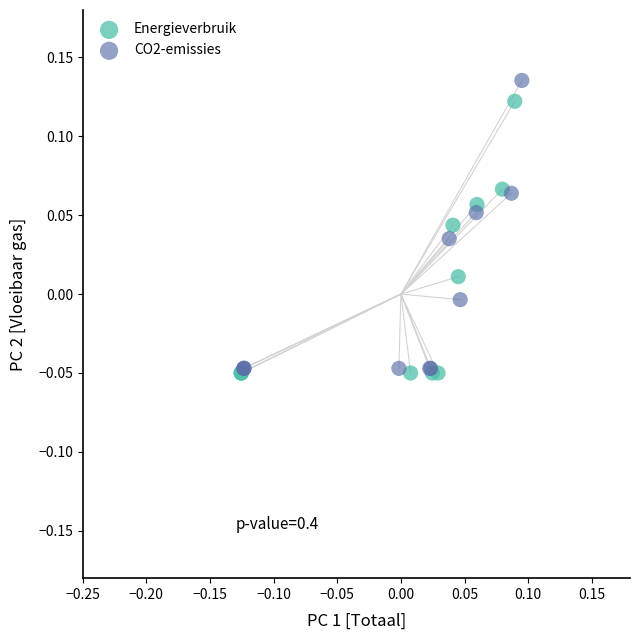

Which series has the widest spread of Y values?

CO2-emissies